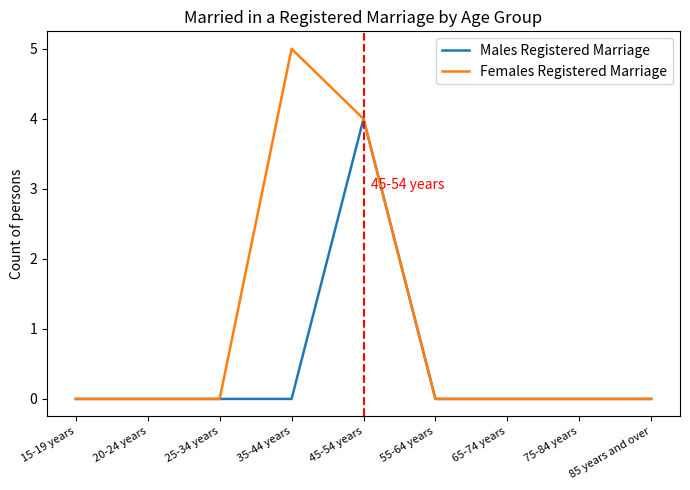

What is the difference between the maximum and minimum values in the Females Registered Marriage series?

5